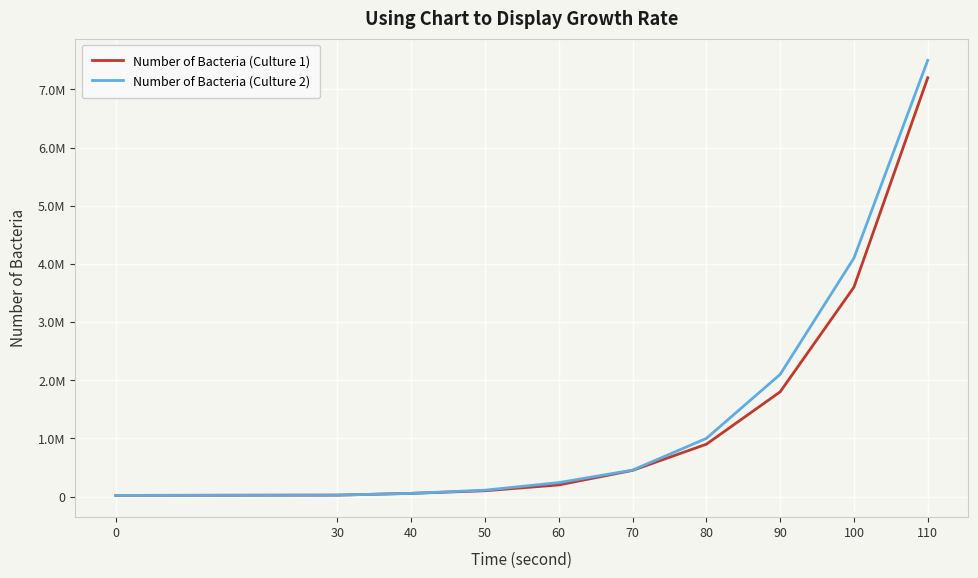

Where does the Number of Bacteria (Culture 2) series first go above 455000?

80